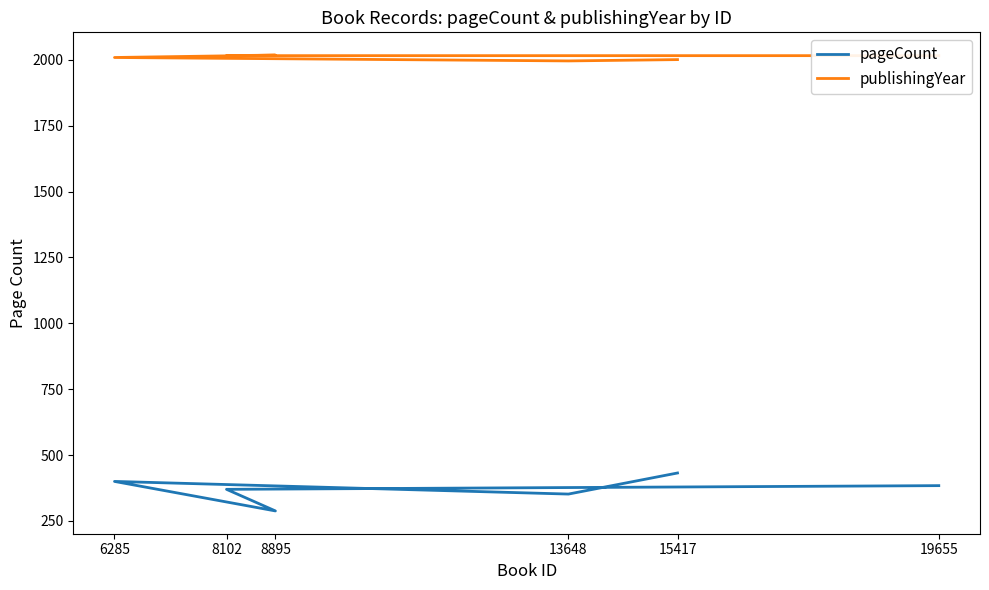

Which series changed the most between 8102 and 19655?

pageCount